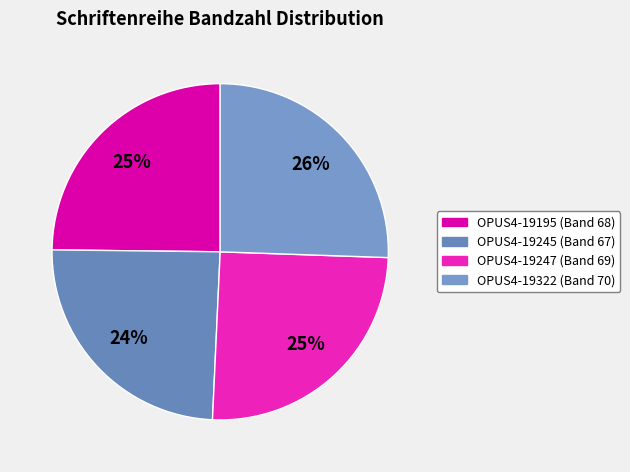

How many segments does this pie chart have?

4